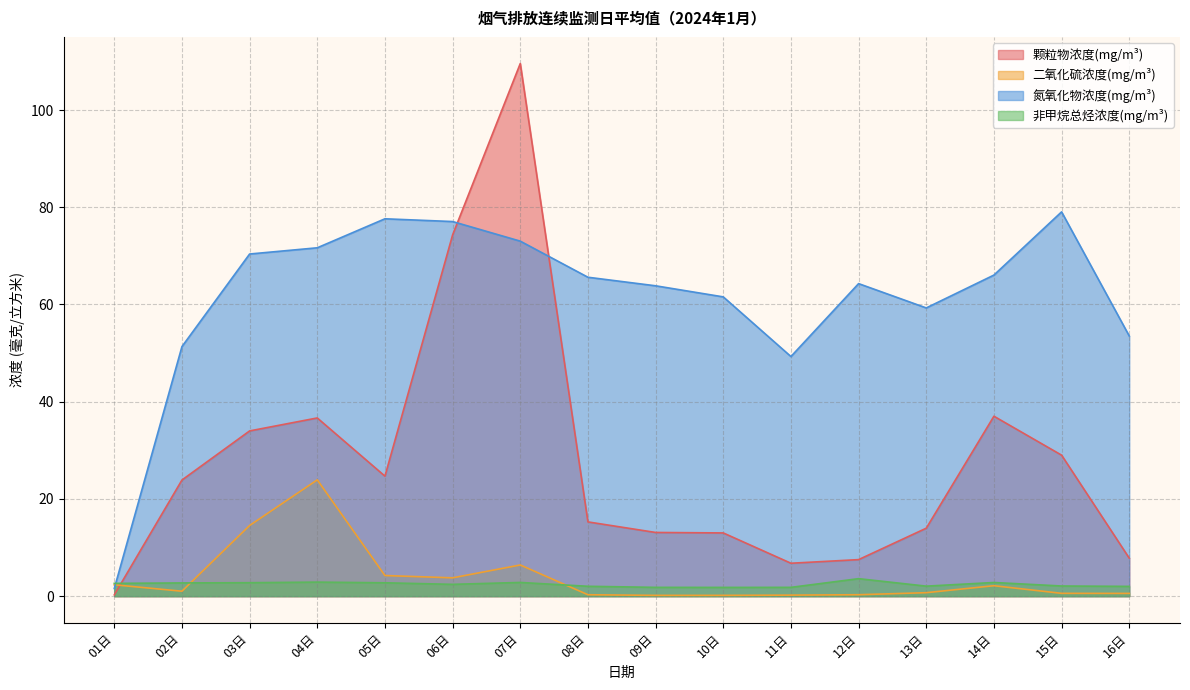

Which category has the highest value across all series?

07日